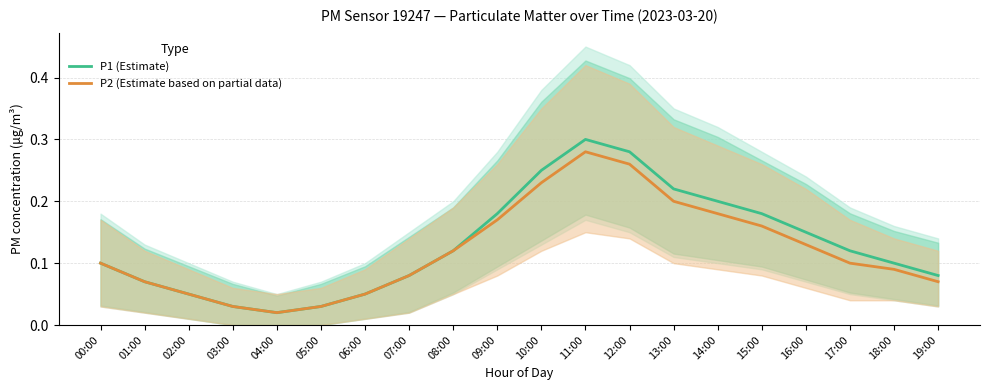

At 05:00, list the series in order from largest to smallest.

P1 (Estimate), P2 (Estimate based on partial data)